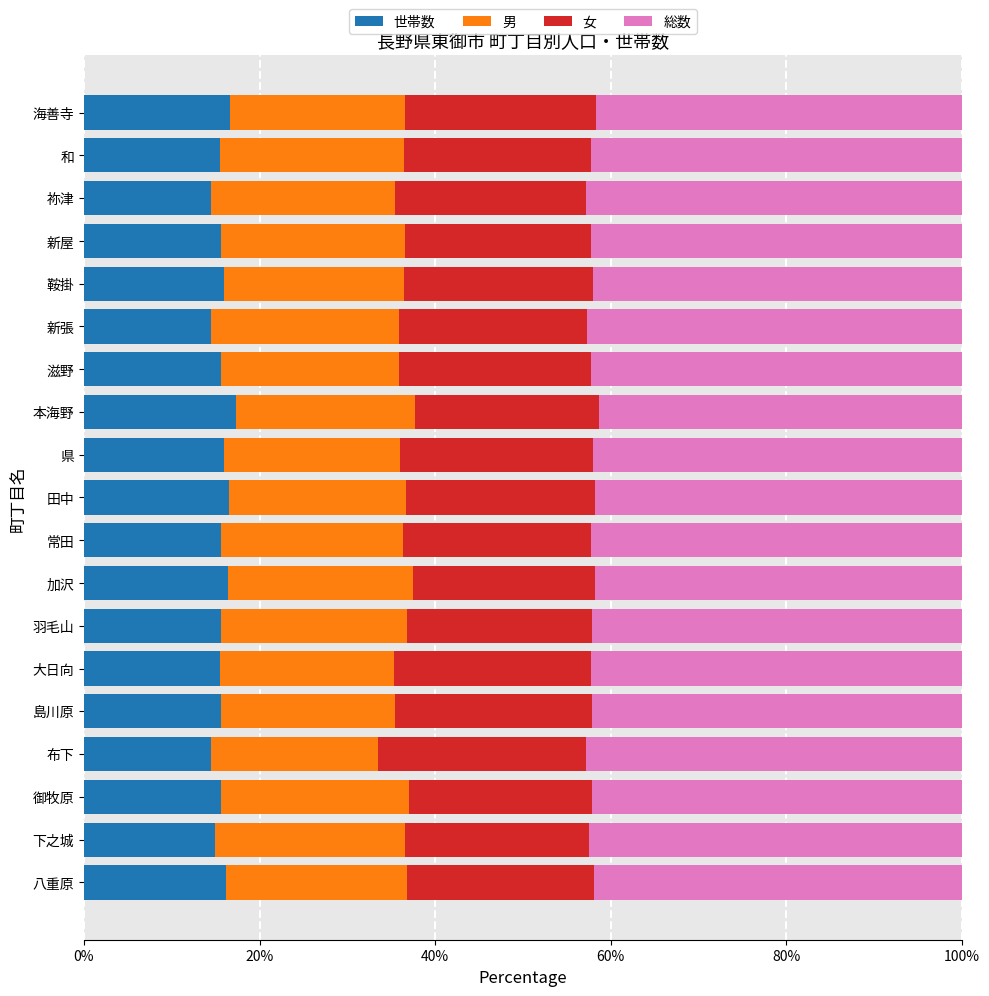

What is the sum of the 世帯数 values at 八重原 and 祢津?

30.6